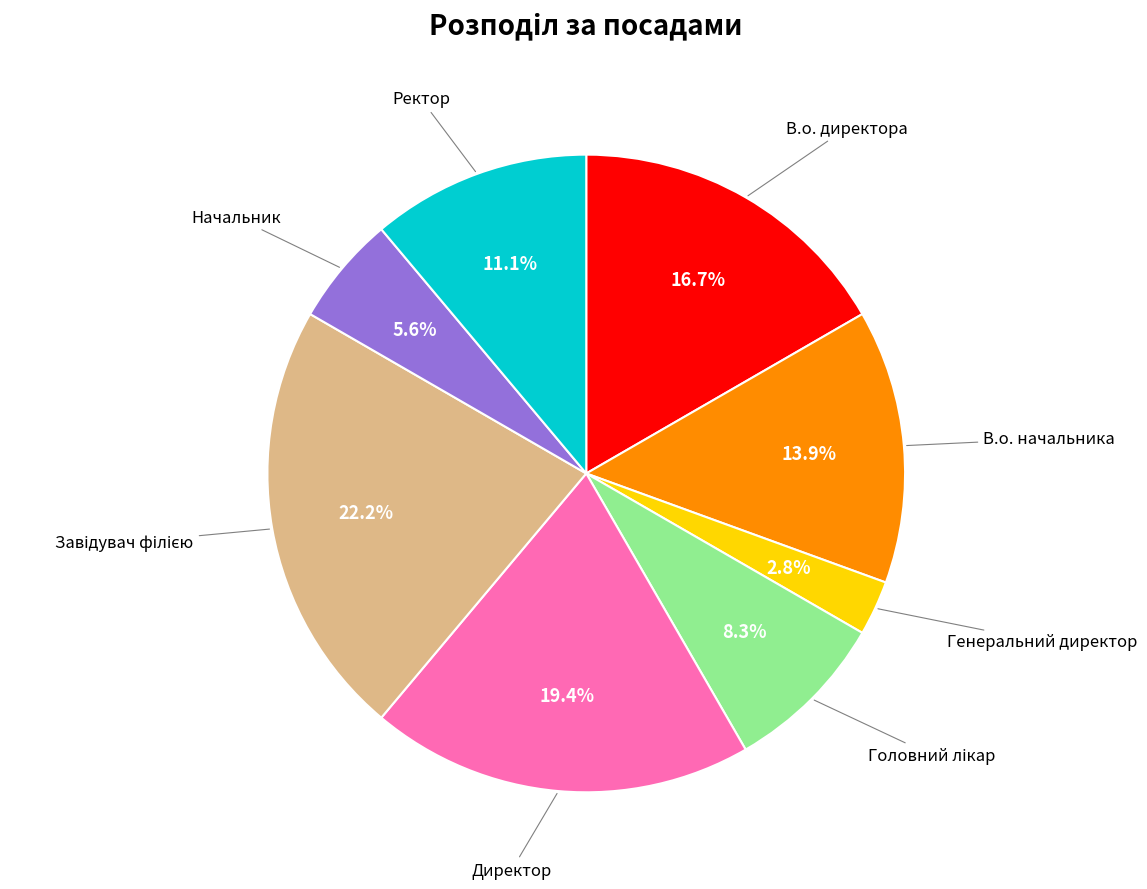

What portion of the pie excludes Генеральний директор?

97.2%